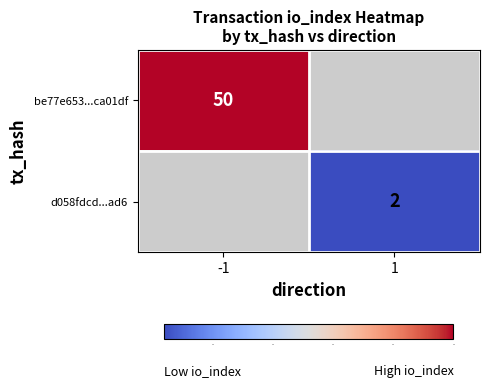

Is the value of d058fdcd...ad6 at 1 greater than the value of be77e653...ca01df at -1?

No